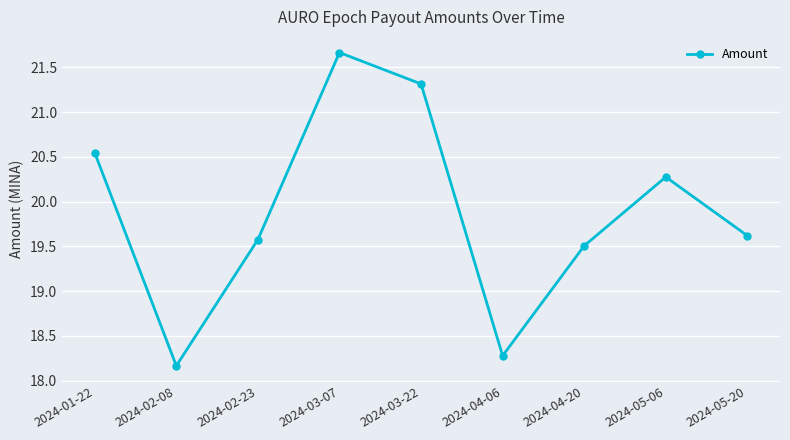

How many values exceed 19?

7